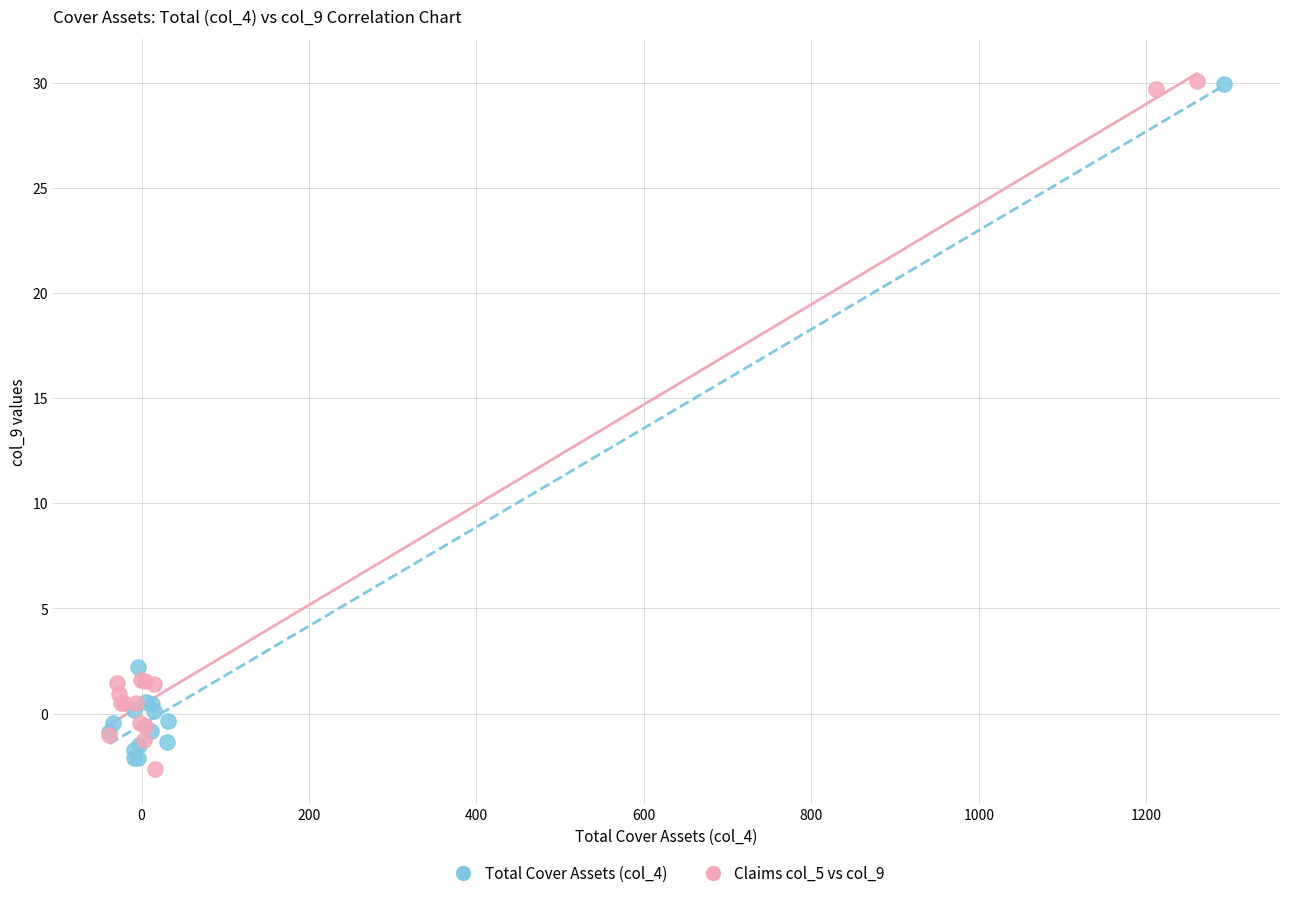

What are all the series names shown in the legend?

Total Cover Assets (col_4), Claims col_5 vs col_9